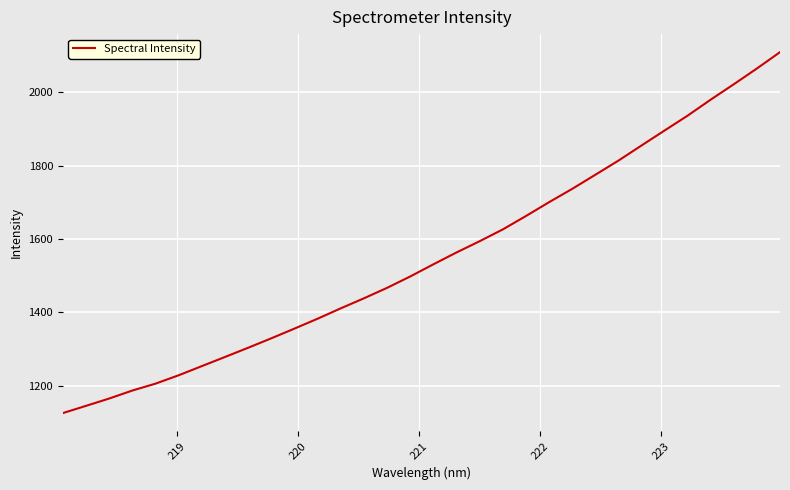

What is the greatest value displayed?

2109.6